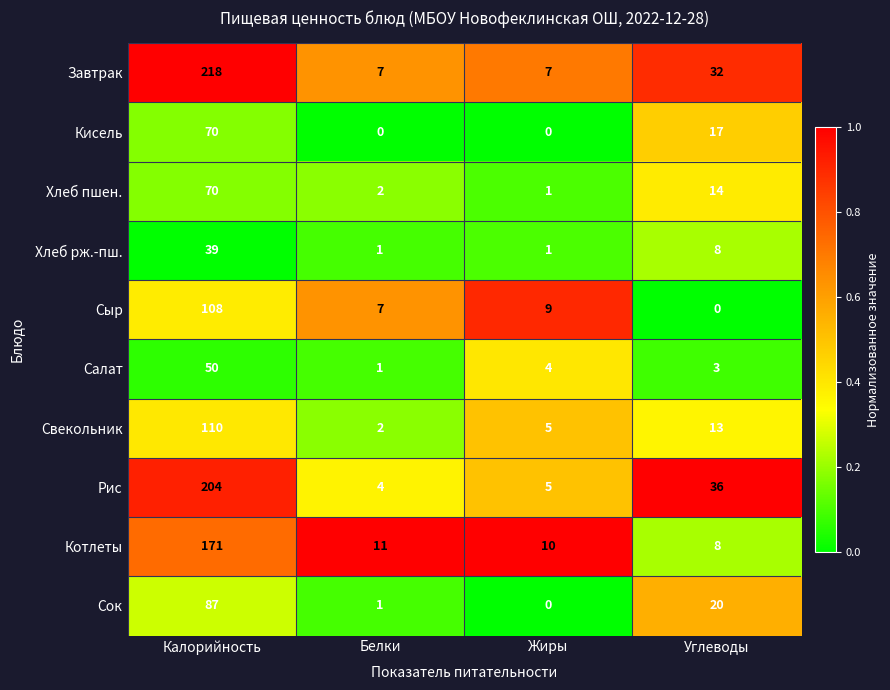

Which series has the largest total across all categories?

Завтрак